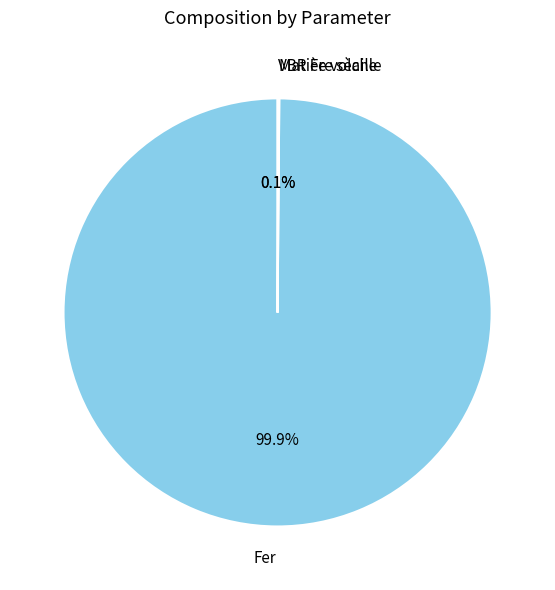

Which category accounts for the majority?

Fer